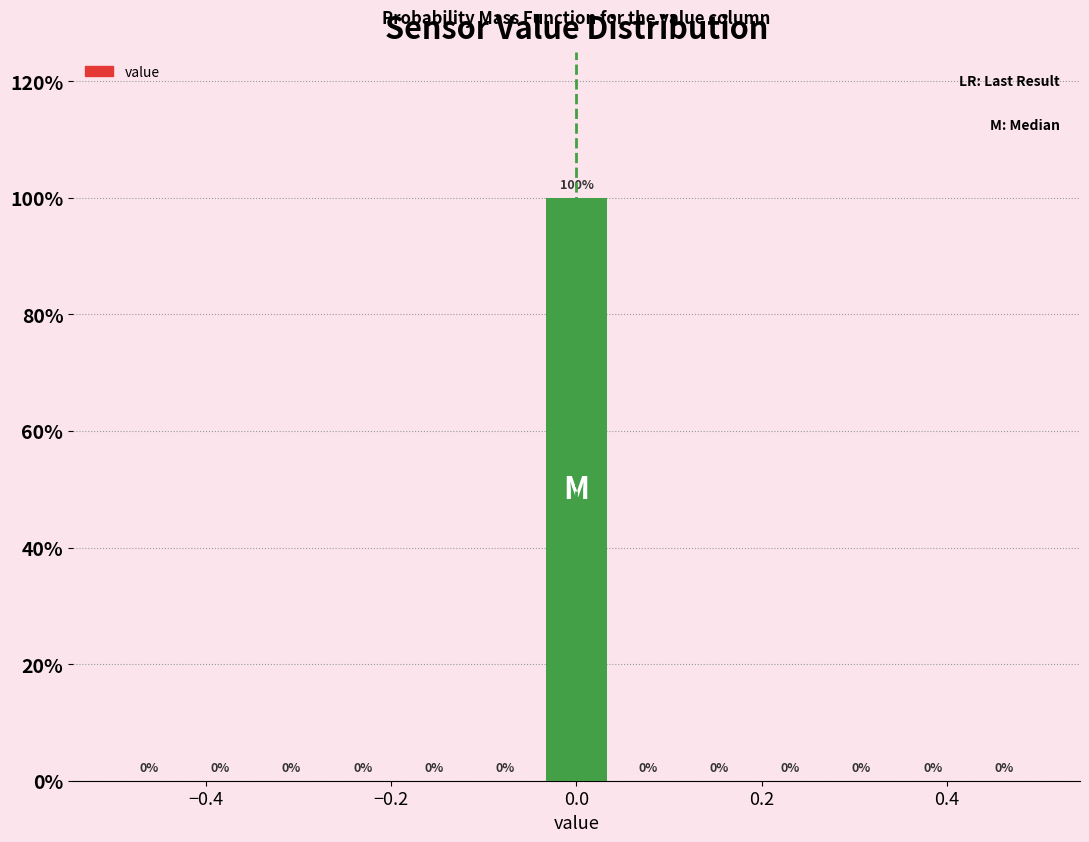

Read against the x-axis, roughly where is the centre of the tallest bar?

0.00